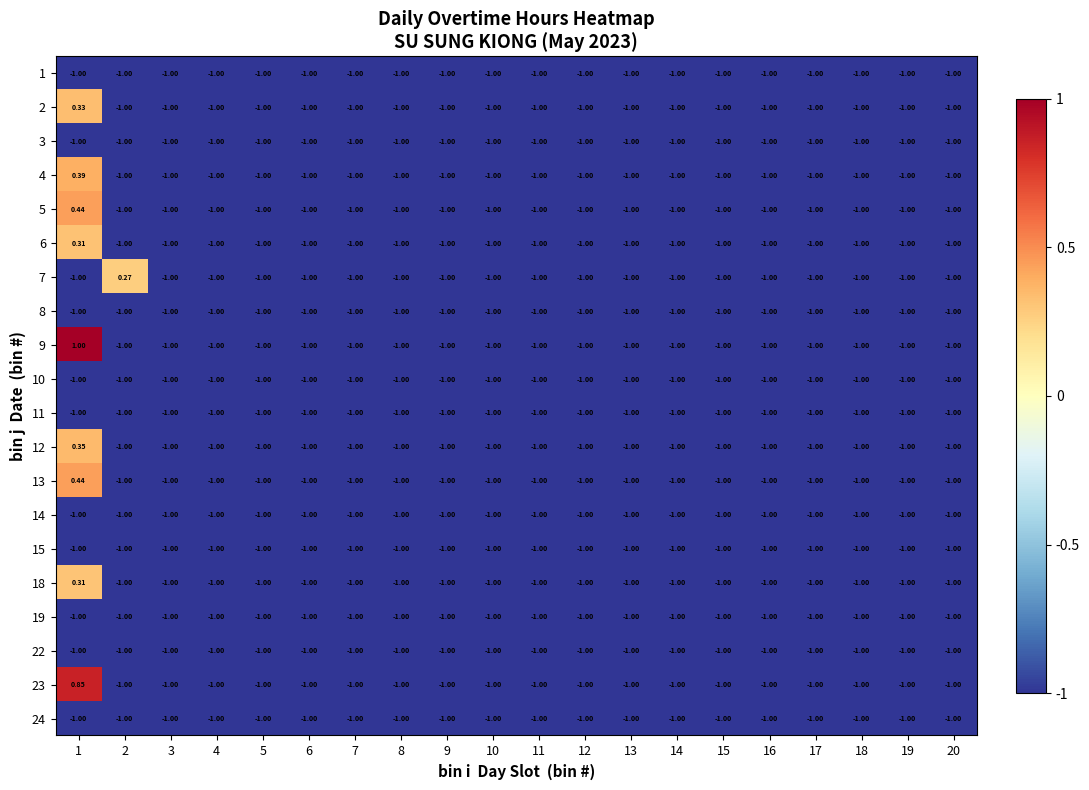

At how many categories does at least one series exceed 0?

2